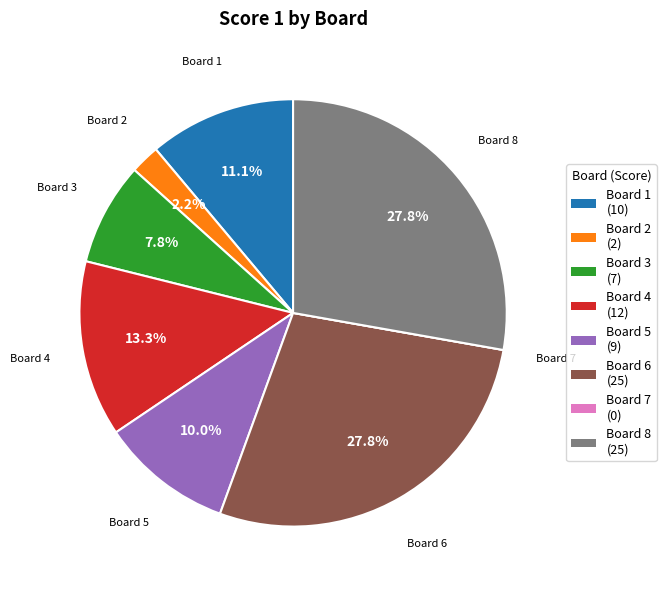

Approximately how many times larger is the value at Board 8 compared to Board 1?

2.5